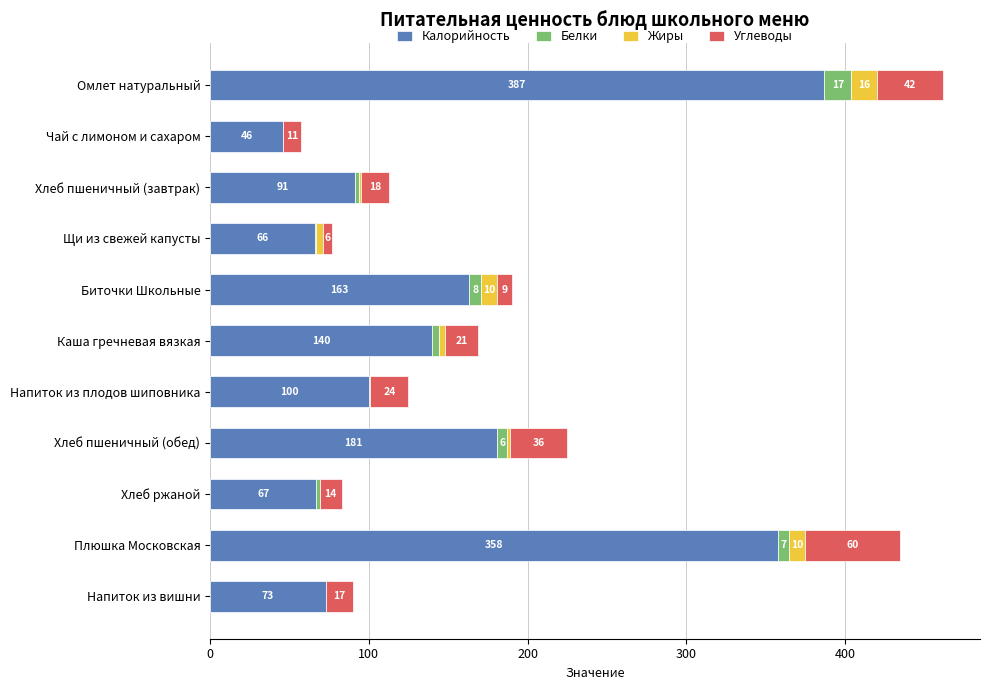

What is the highest value of the Калорийность series?

387